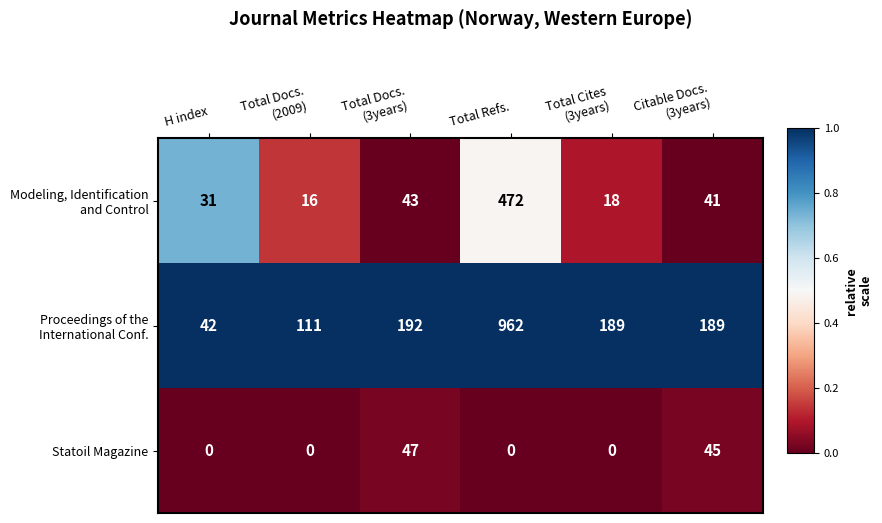

At which category is the sum across all series the highest?

Total Refs.